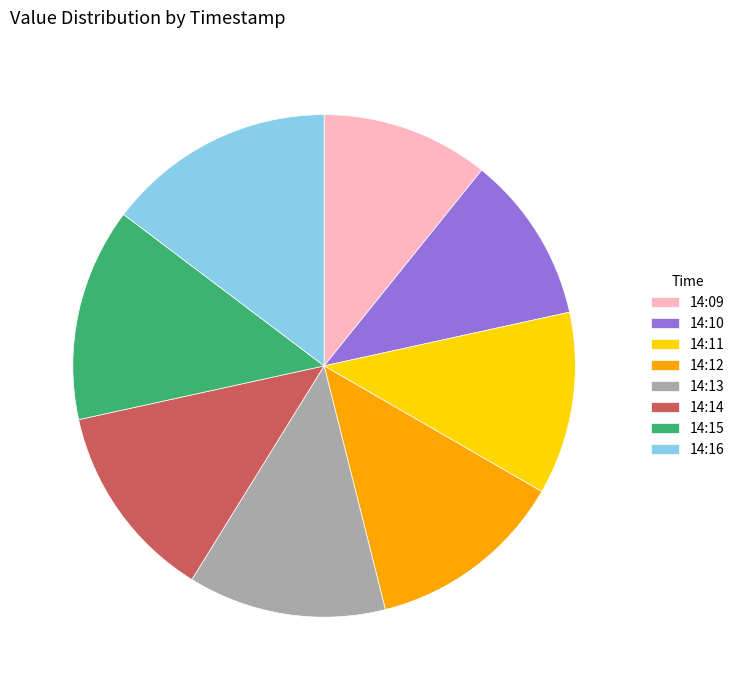

What is the largest slice in the pie chart?

14:16